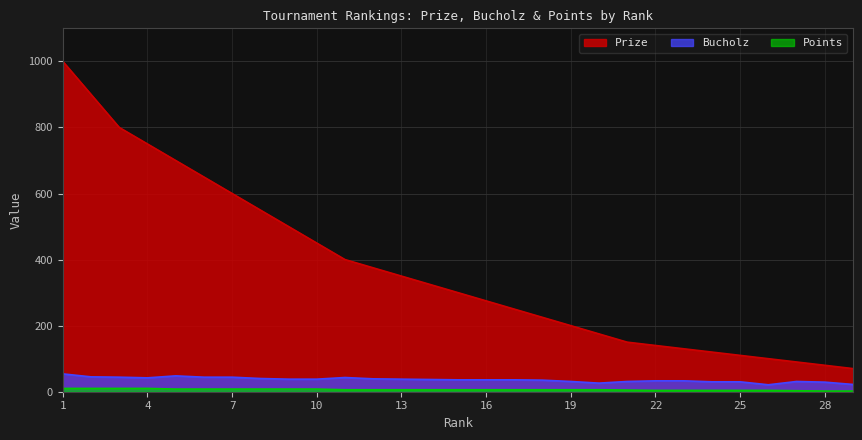

What are all the series names shown in the legend?

Prize, Bucholz, Points